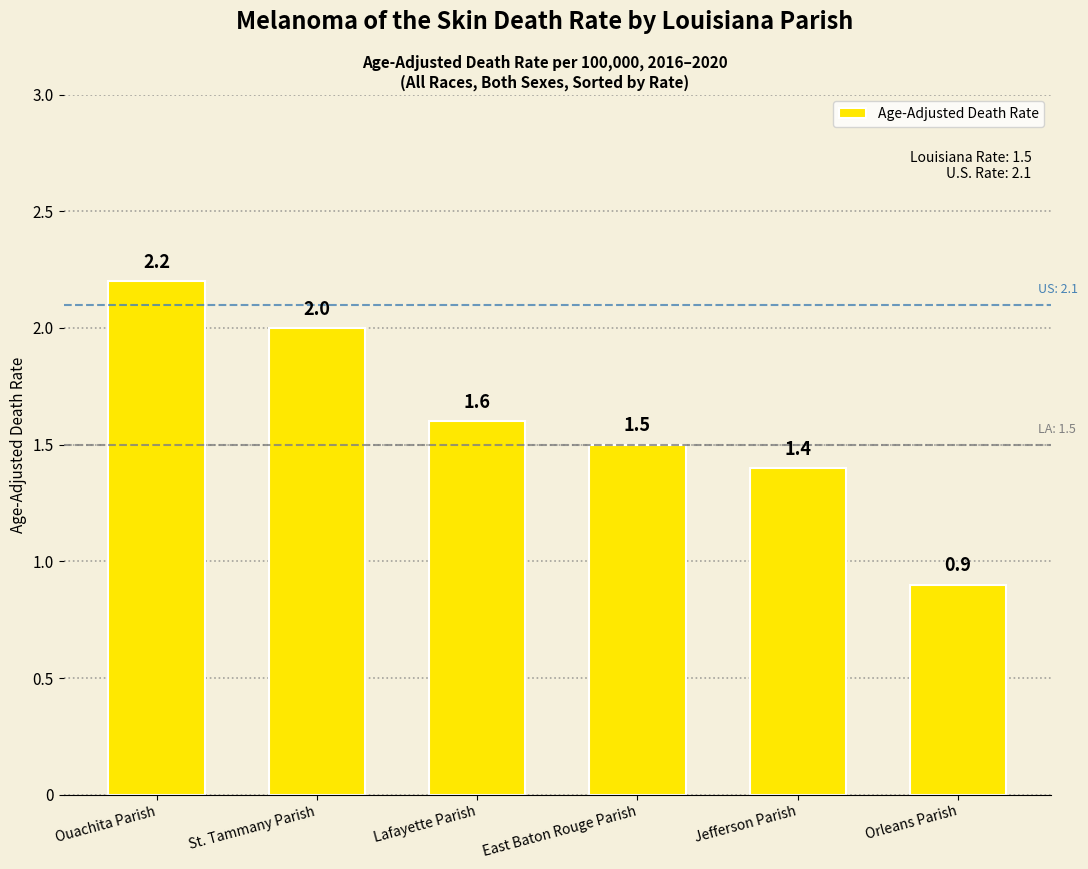

What position from the right is Orleans Parish?

1